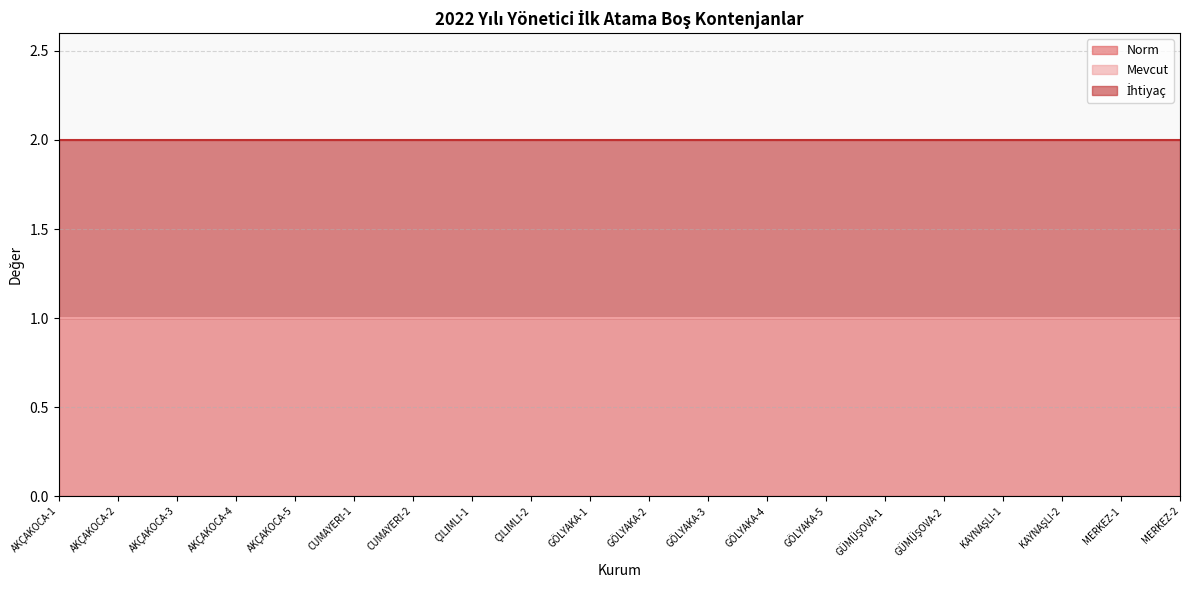

True or false: İhtiyaç and Norm cross at least once.

False